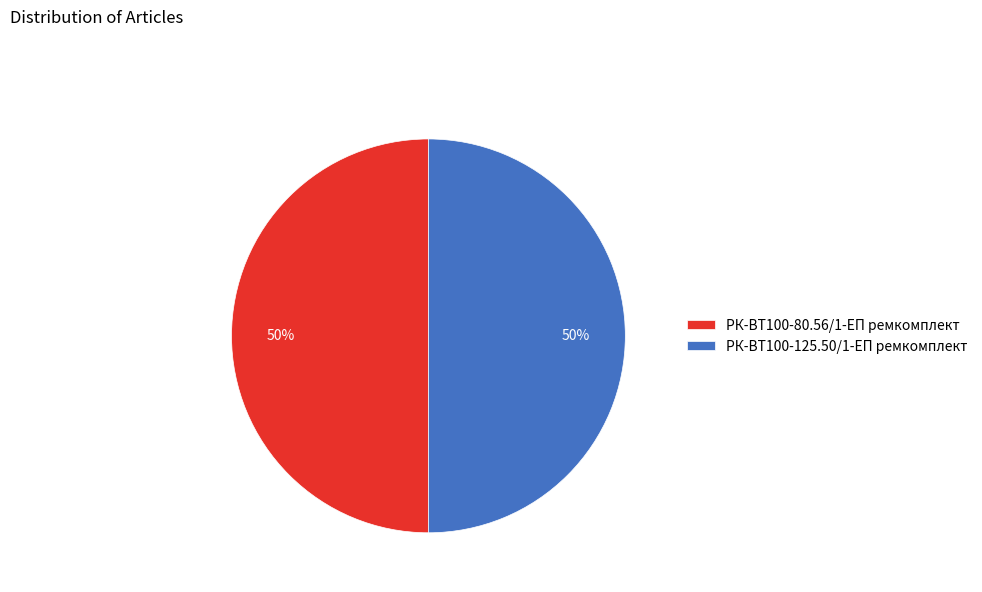

To the nearest percent, what is the average slice percentage?

50%